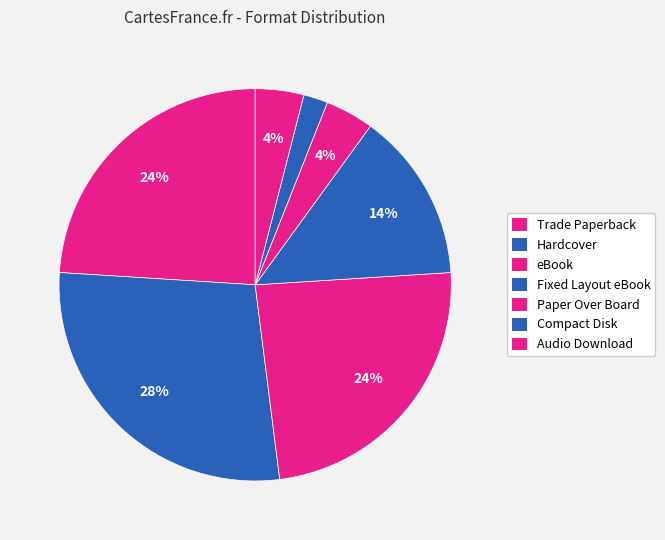

How many segments does this pie chart have?

7